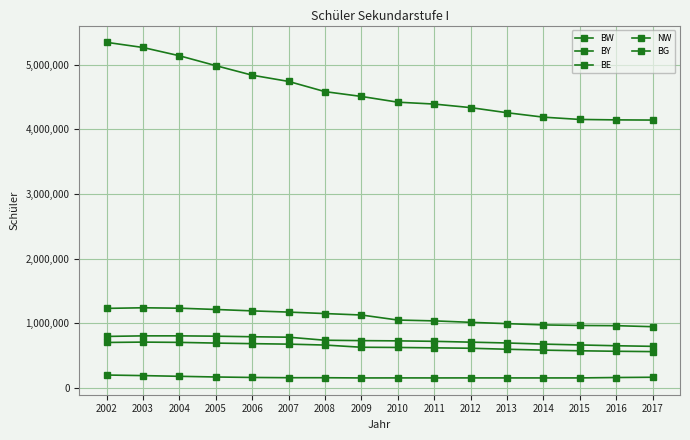

How many lines are shown in the chart?

5